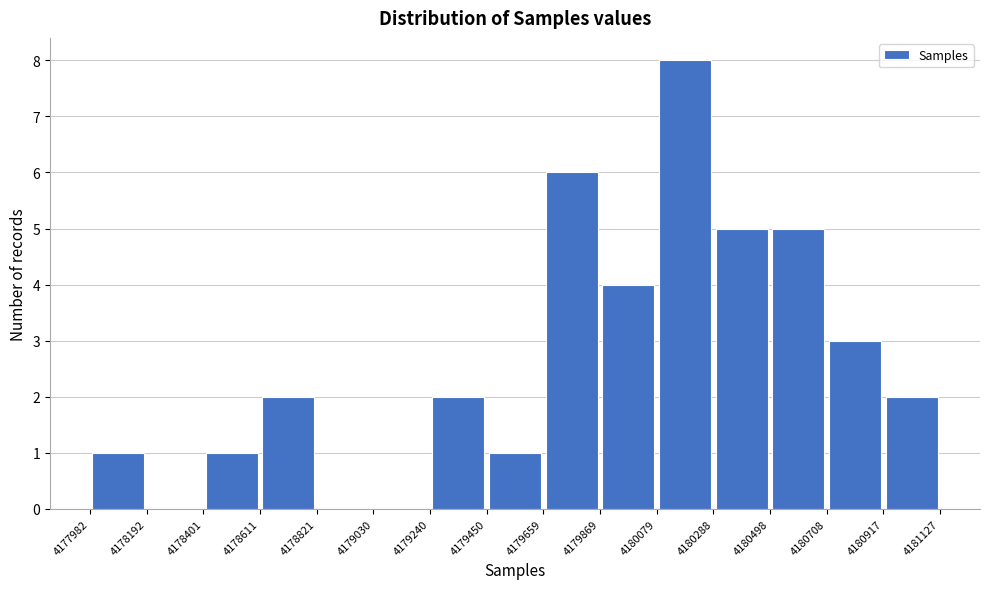

Which range on the x-axis has the tallest bar?

4180079 to 4180288